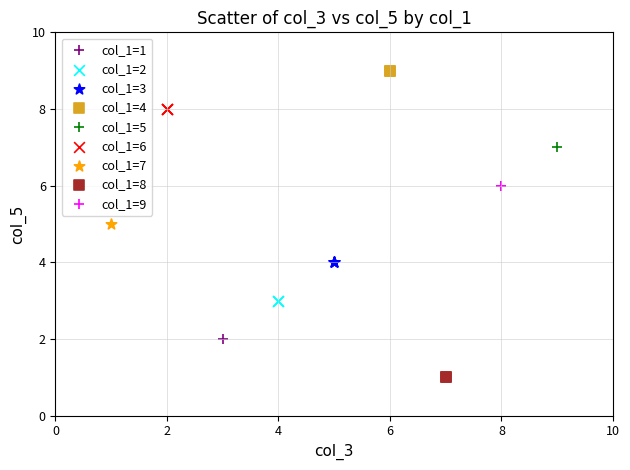

Which series contains the highest Y value?

col_1=4